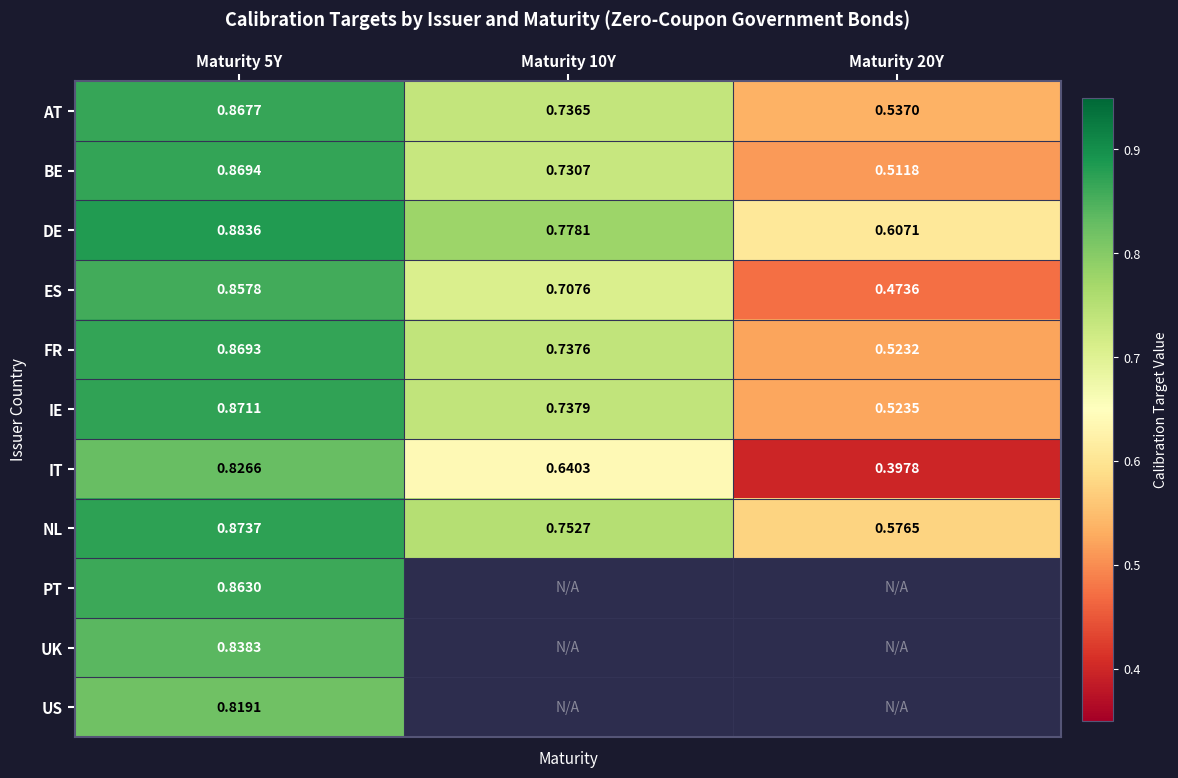

Which series has the widest spread of values?

IT